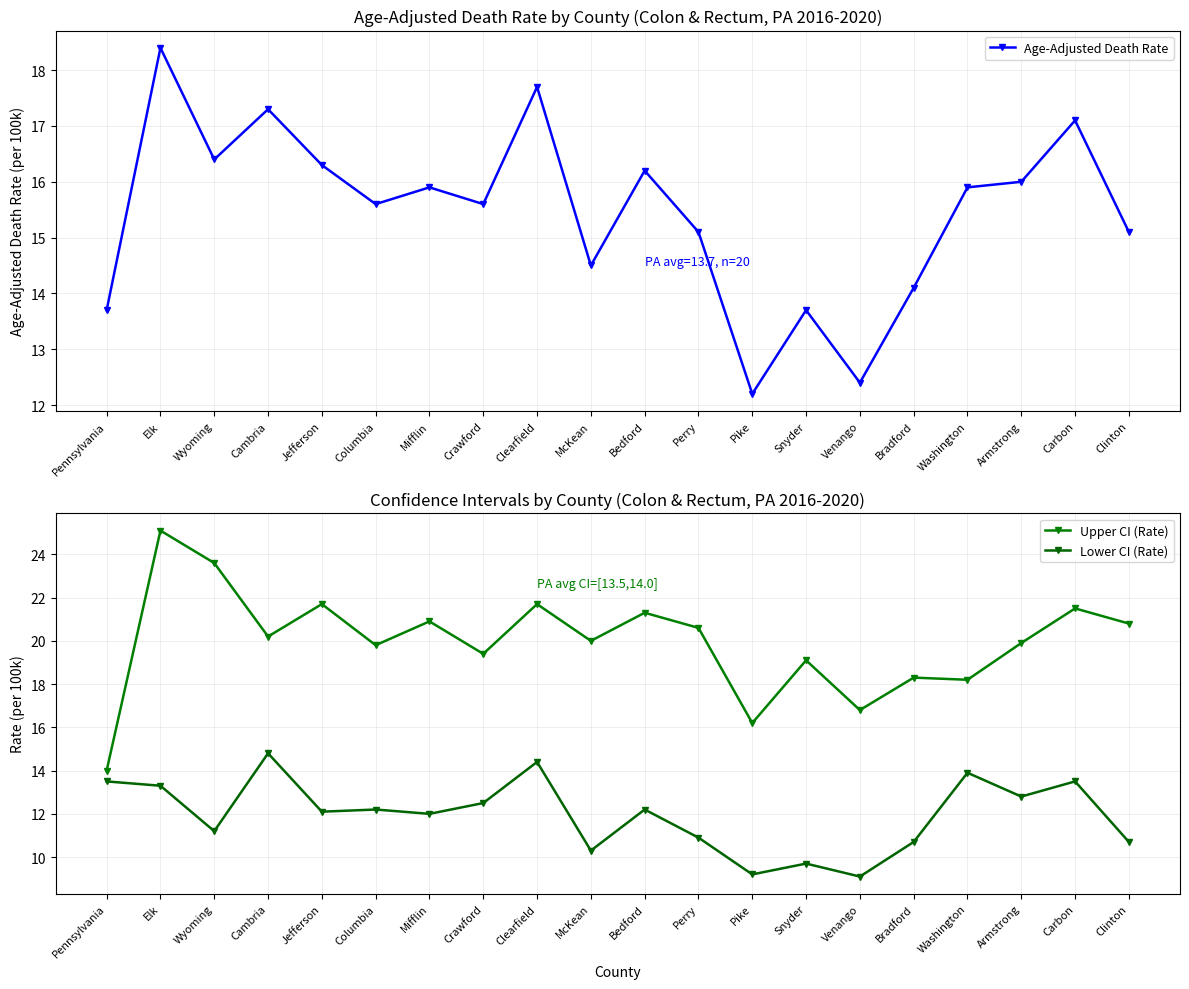

Which series changed the most between Pennsylvania and Venango?

Lower CI (Rate)